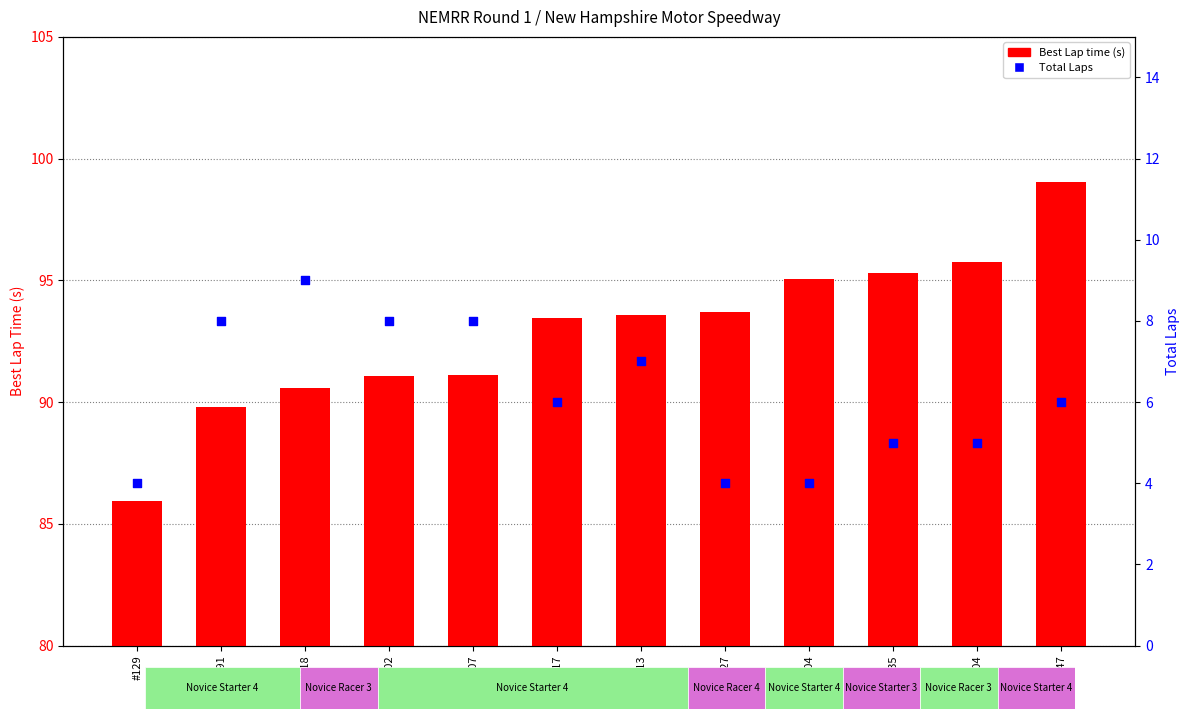

Is the value of Best Lap time (s) at #135 greater than the value of Total Laps at #504?

Yes